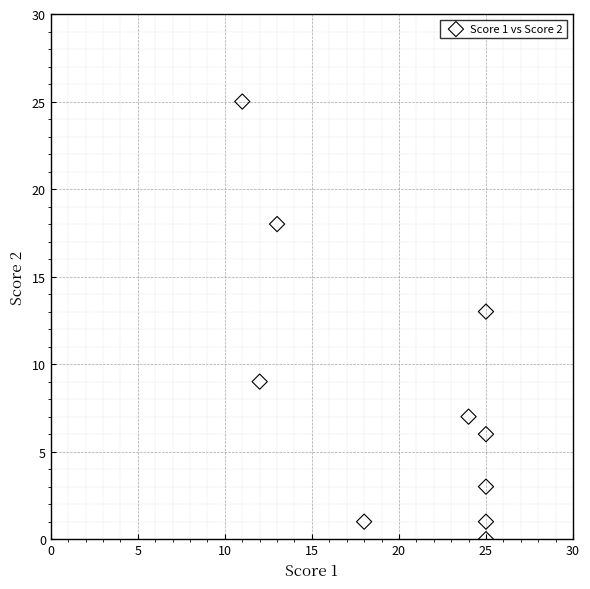

What Y value in the scatter plot is closest to 12?

13